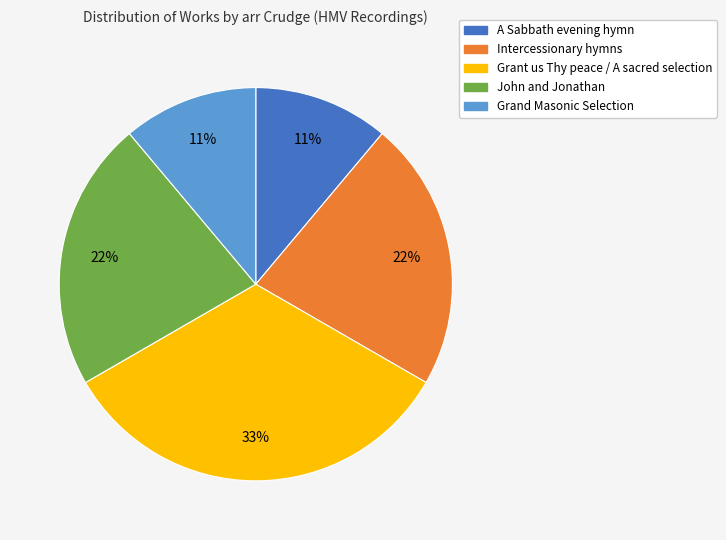

Does Grand Masonic Selection represent more than half of the total?

No